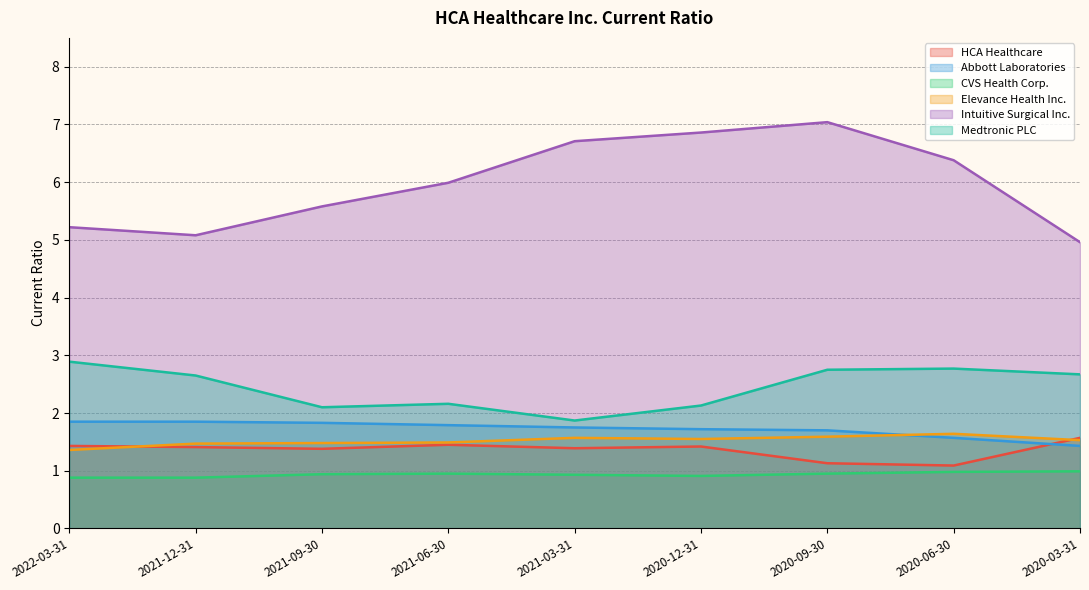

At how many categories does at least one series exceed 6?

4